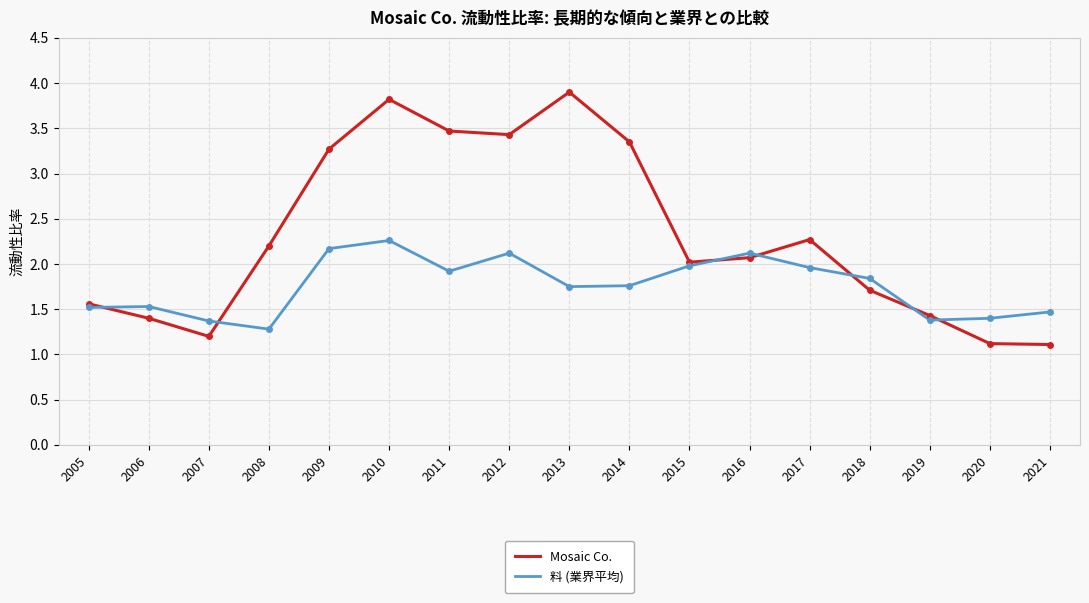

Which series has the largest total across all categories?

Mosaic Co.